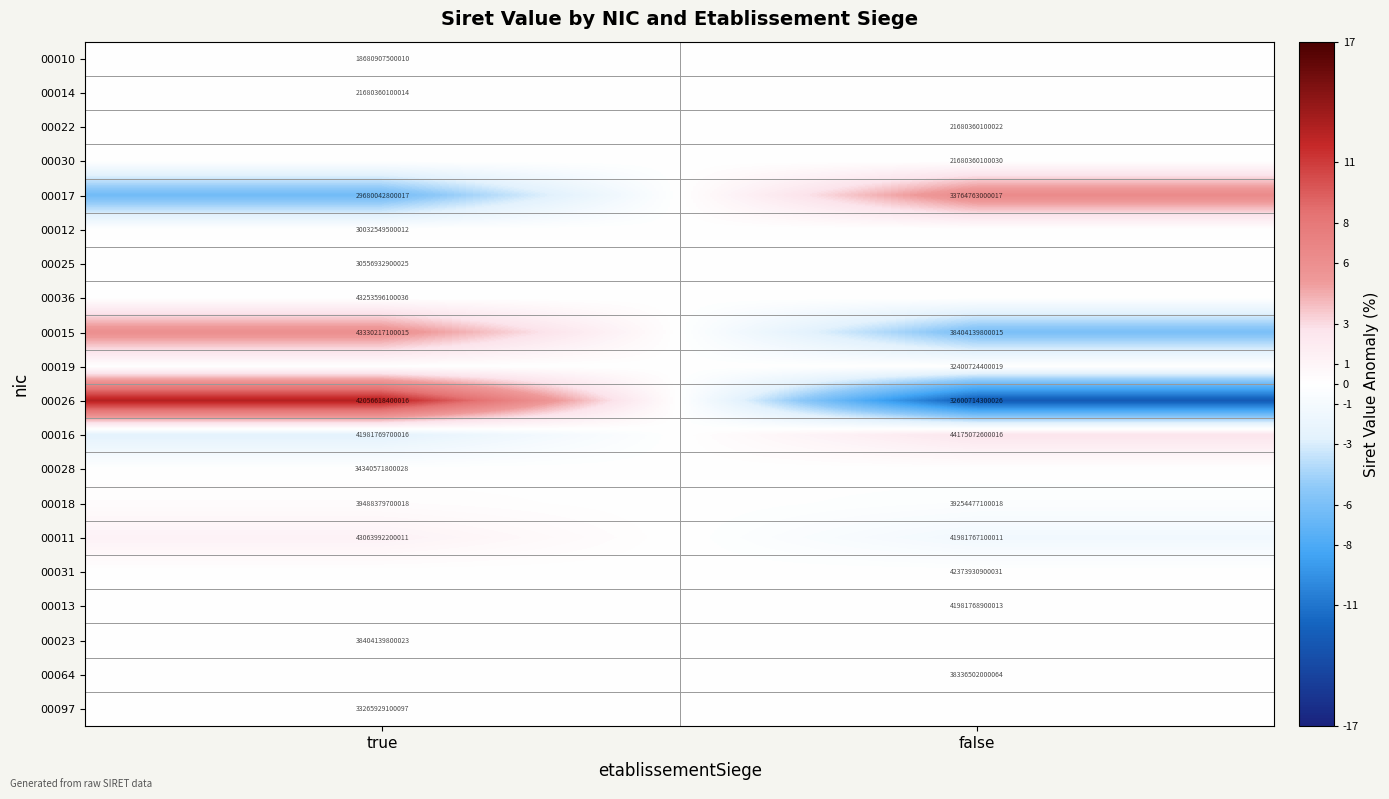

What is the minimum value shown in the chart?

-12.7